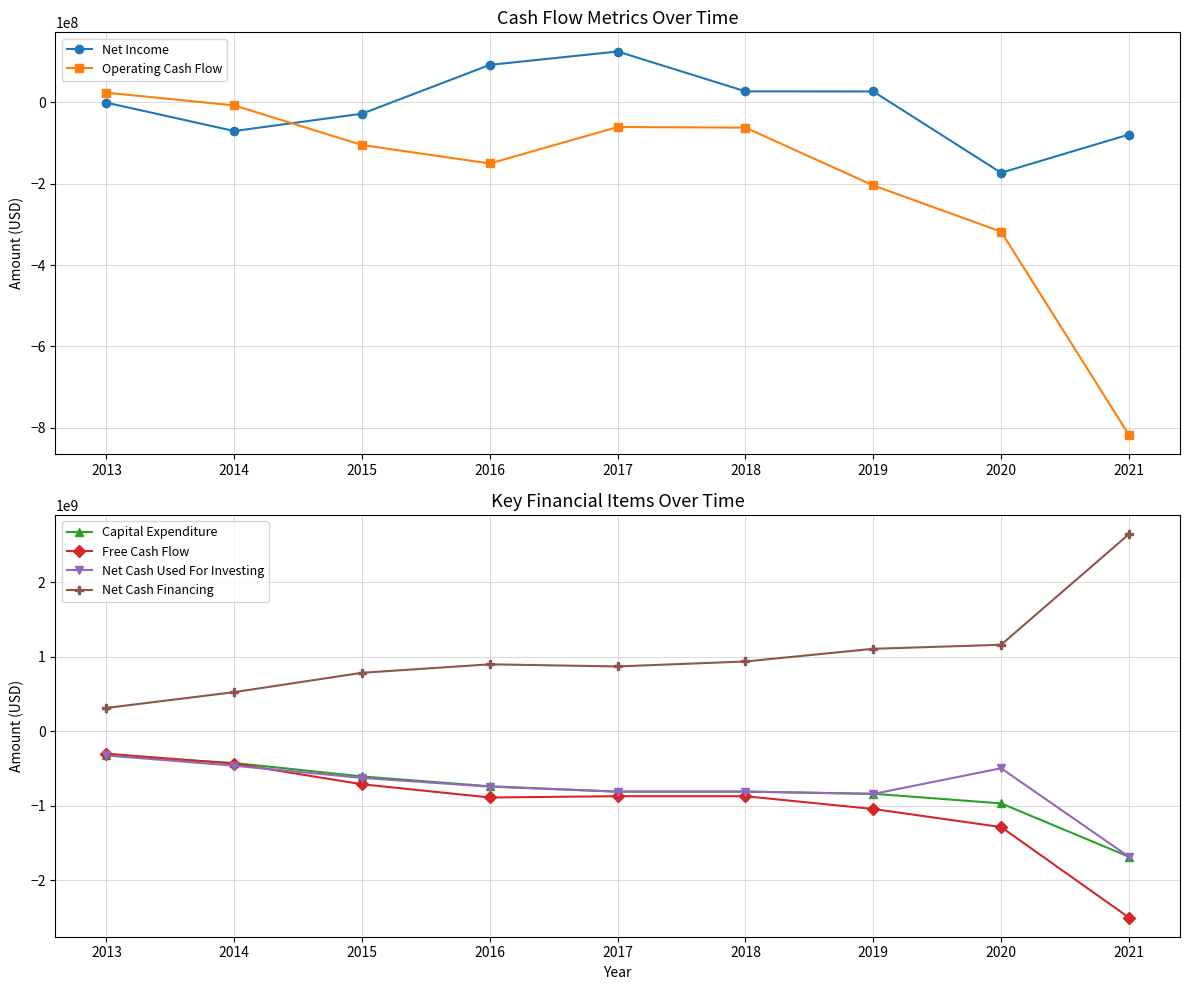

Rank the series at 2019 from lowest to highest value.

Free Cash Flow, Net Cash Used For Investing, Capital Expenditure, Operating Cash Flow, Net Income, Net Cash Financing